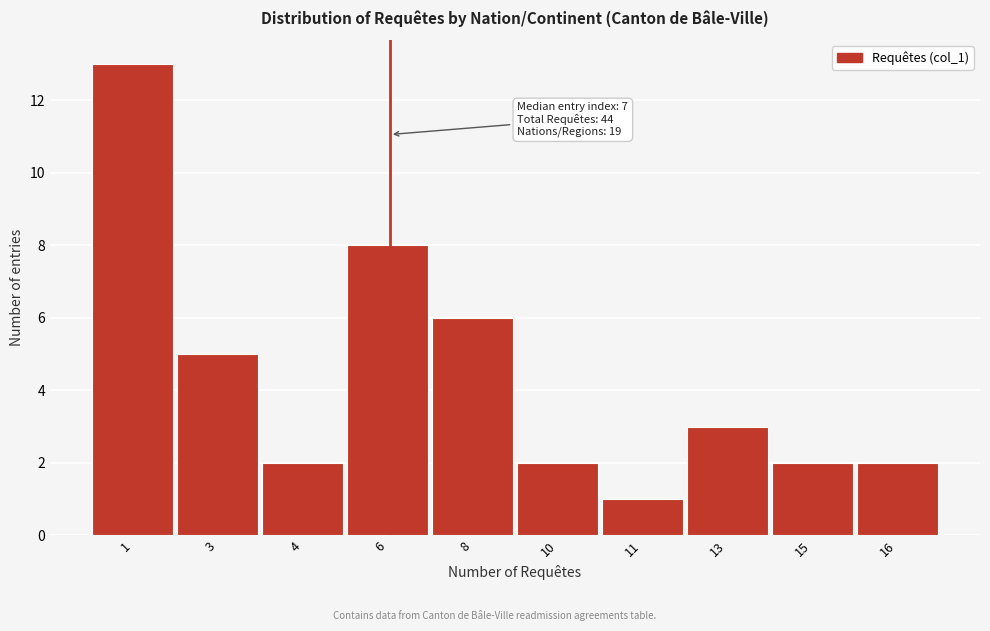

Reading left to right, extract all data points from this chart.

13	5	2	8	6	2	1	3	2	2